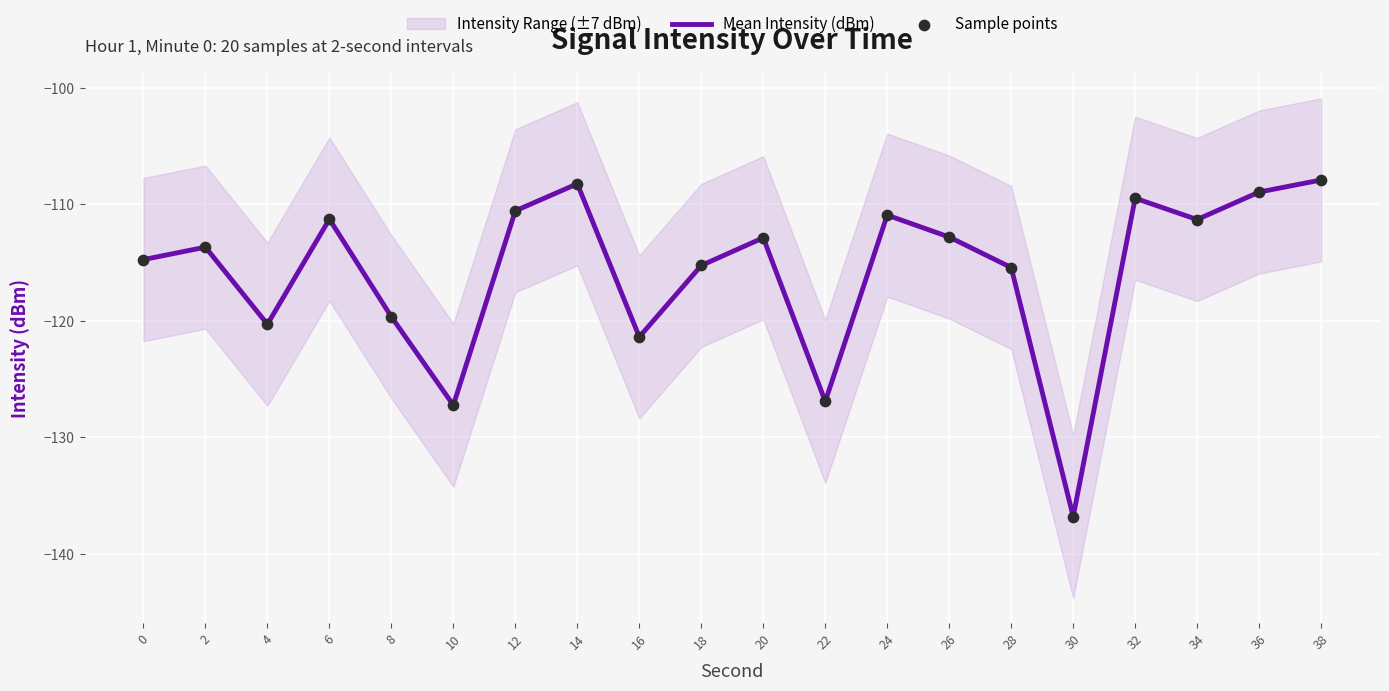

Is the value of Sample points at 28 greater than the value of Mean Intensity (dBm) at 30?

Yes